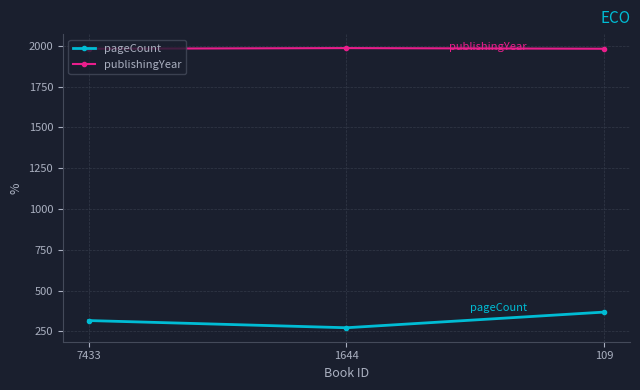

Does the chart have visible grid lines?

Yes